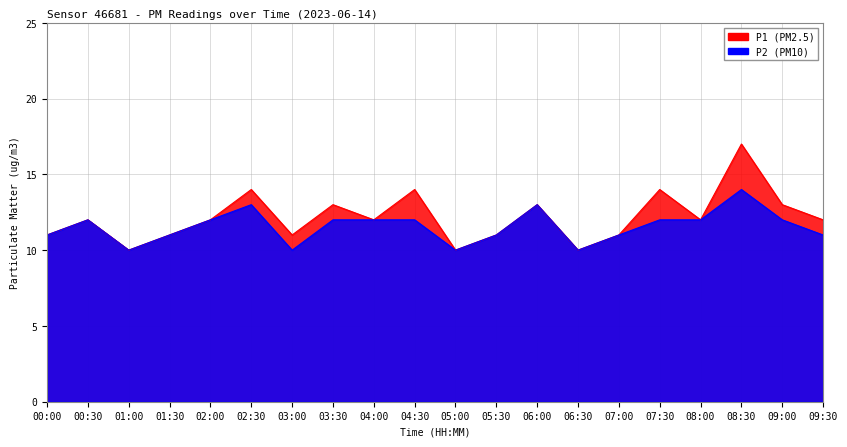

Count the number of data series in this chart.

2